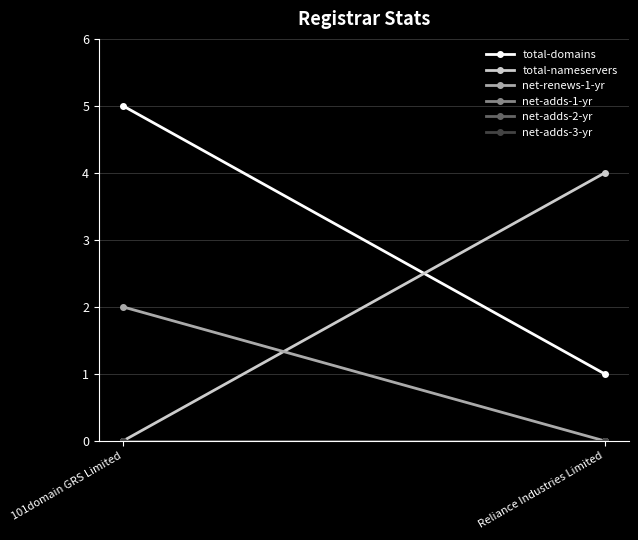

At Reliance Industries Limited, list the series in order from smallest to largest.

net-renews-1-yr, net-adds-1-yr, net-adds-2-yr, net-adds-3-yr, total-domains, total-nameservers